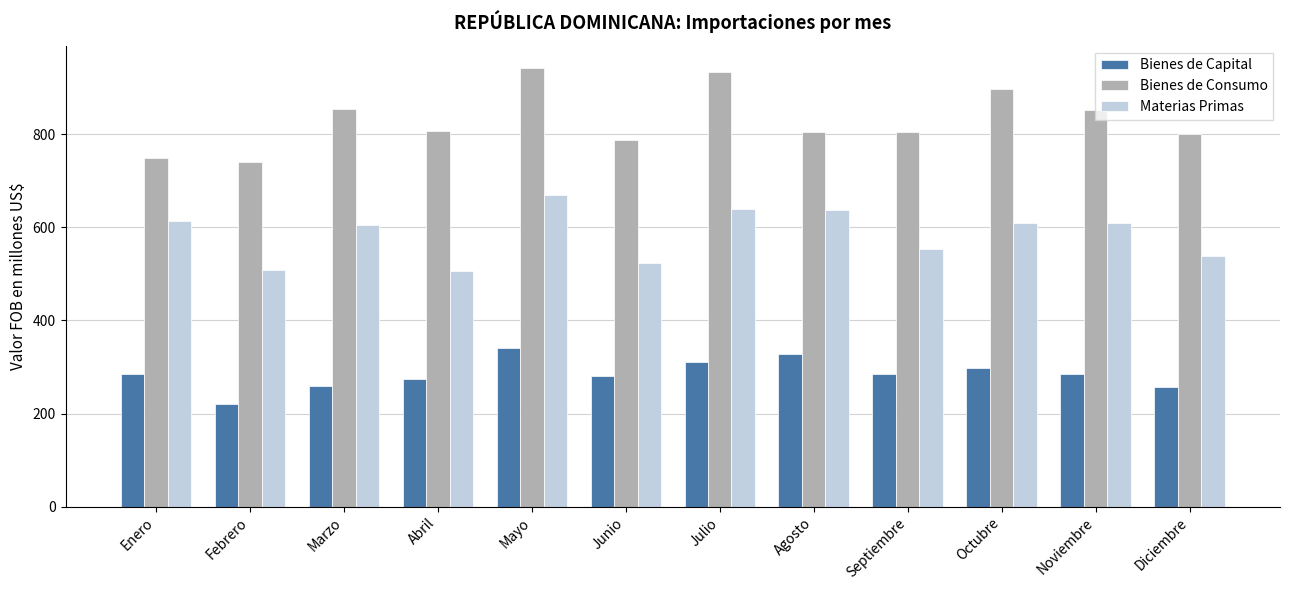

What position from the right is Abril?

9